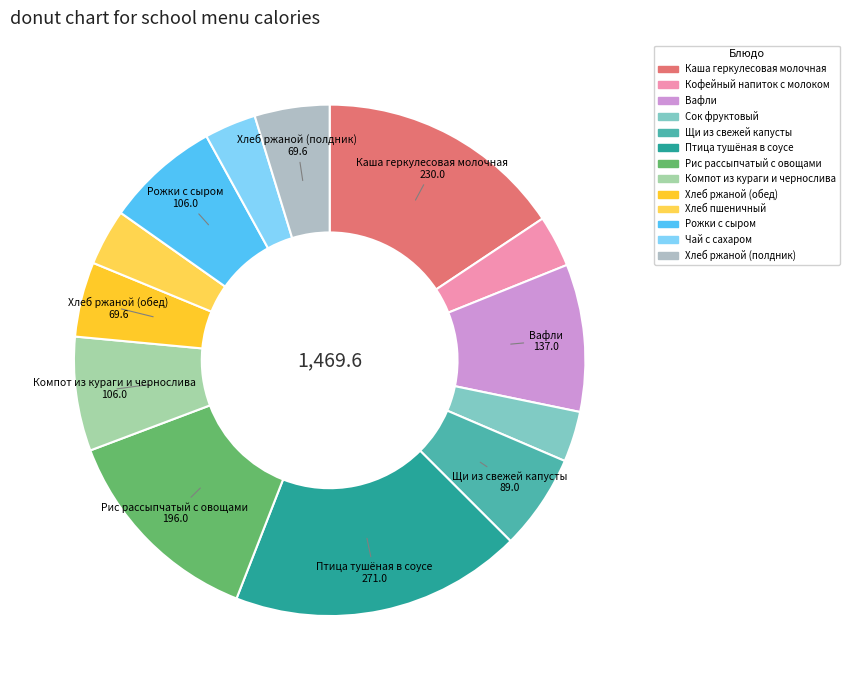

Rank the categories by value from lowest to highest.

Сок фруктовый, Кофейный напиток с молоком, Чай с сахаром, Хлеб пшеничный, Хлеб ржаной (обед), Хлеб ржаной (полдник), Щи из свежей капусты, Компот из кураги и чернослива, Рожки с сыром, Вафли, Рис рассыпчатый с овощами, Каша геркулесовая молочная, Птица тушёная в соусе